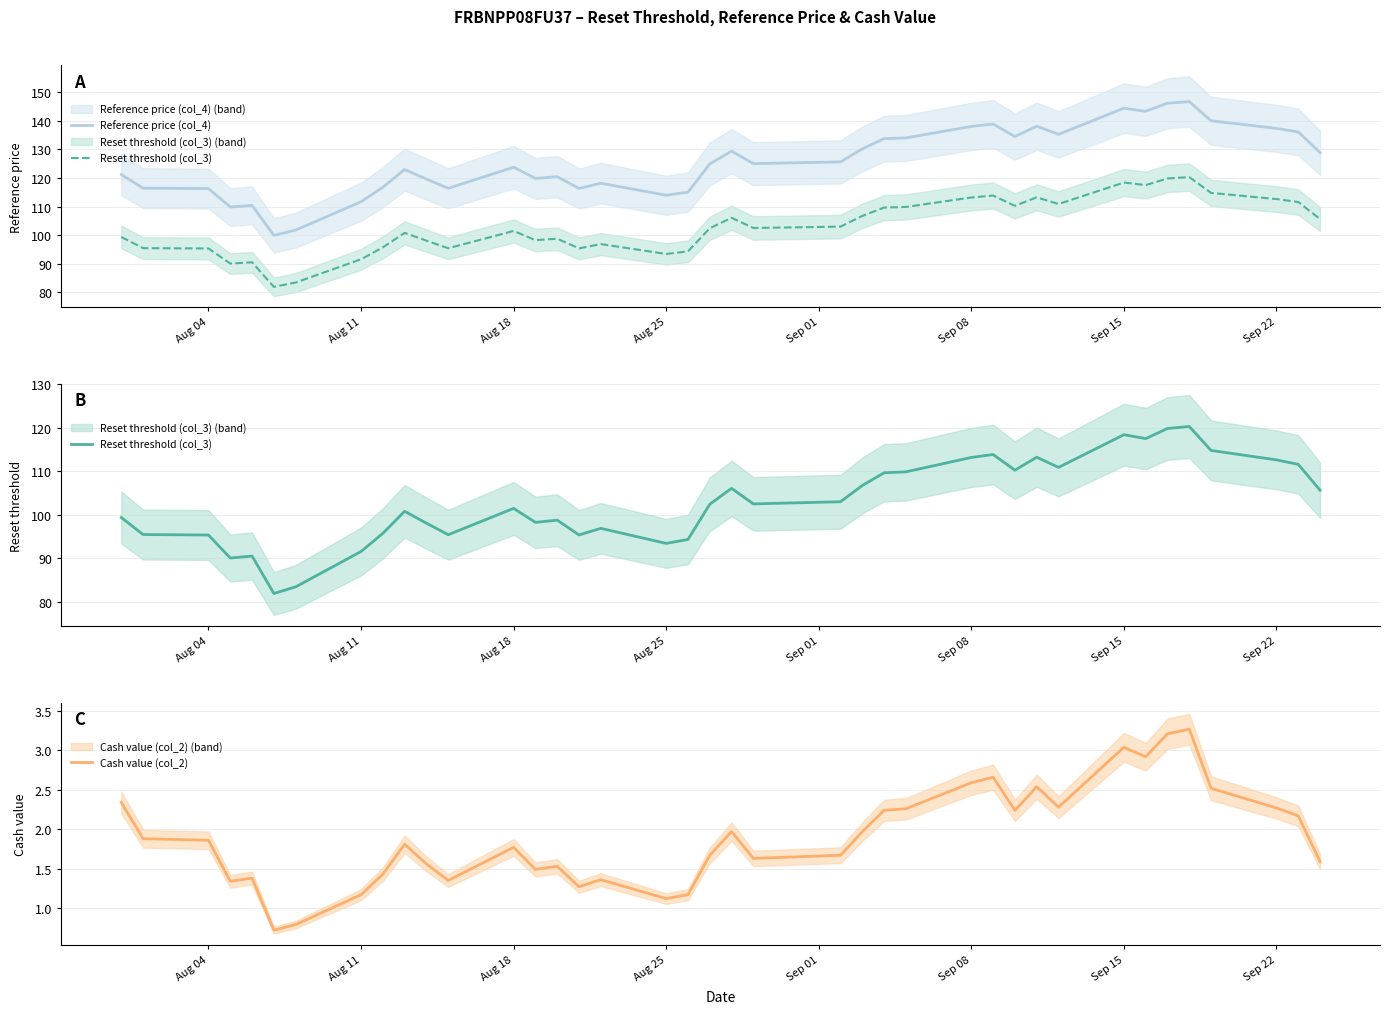

What is the maximum value for Cash value (col_2)?

3.3